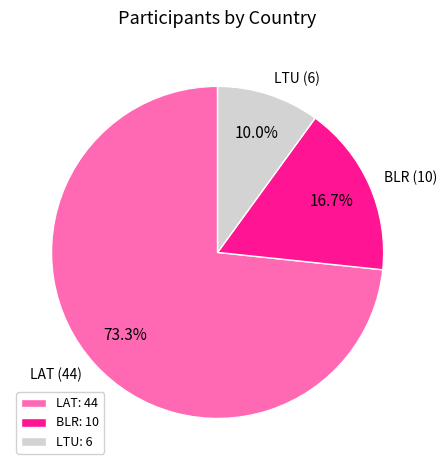

How many slices are in this pie chart?

3